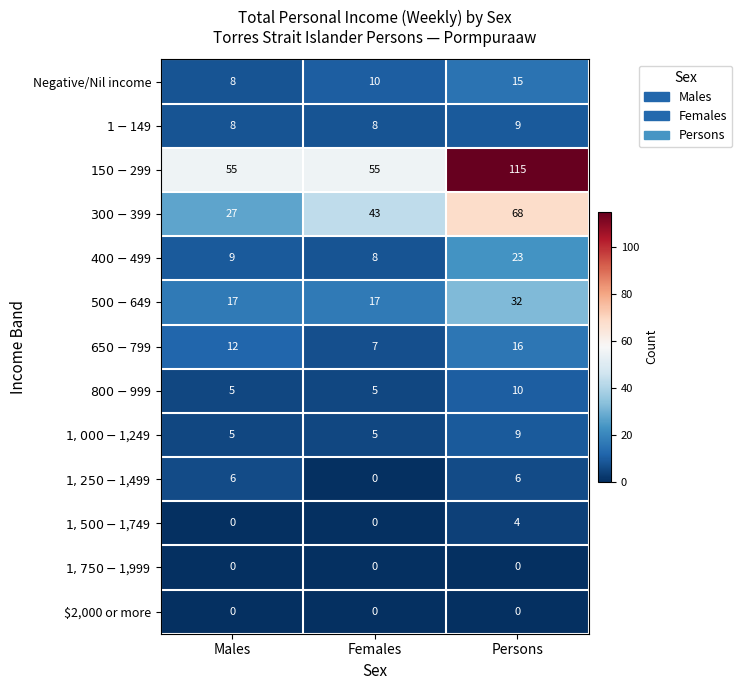

Which series has the largest total across all categories?

$150-$299